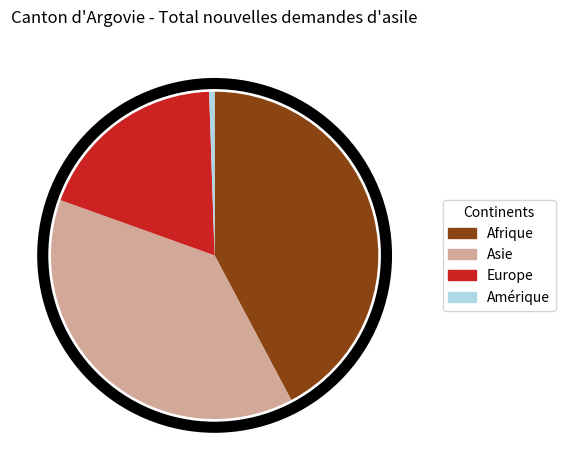

Approximately how many times larger is the value at Afrique compared to Amérique?

79.0